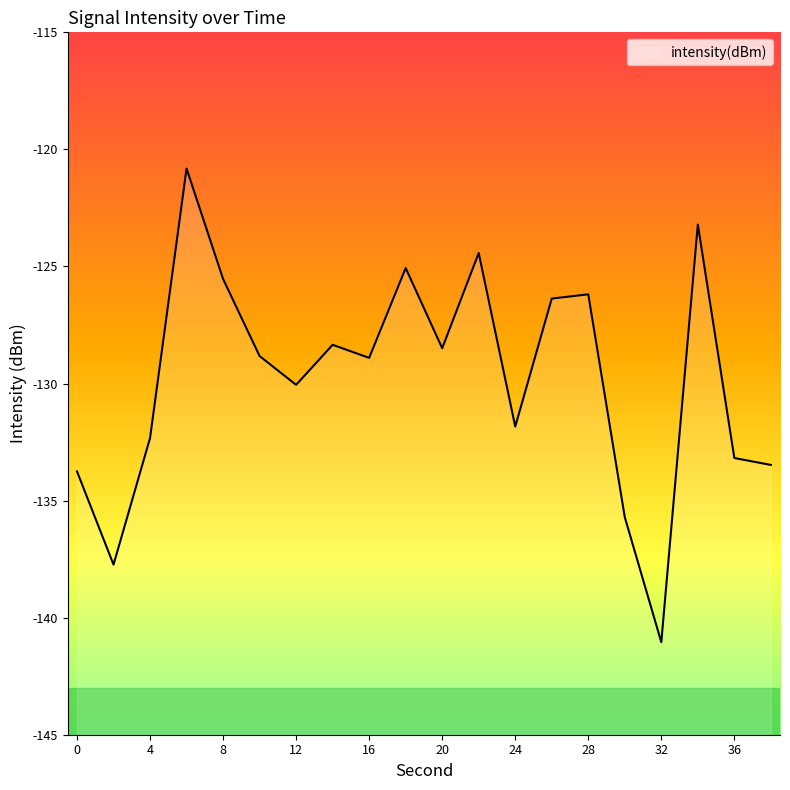

Where does the data first go above -128?

6